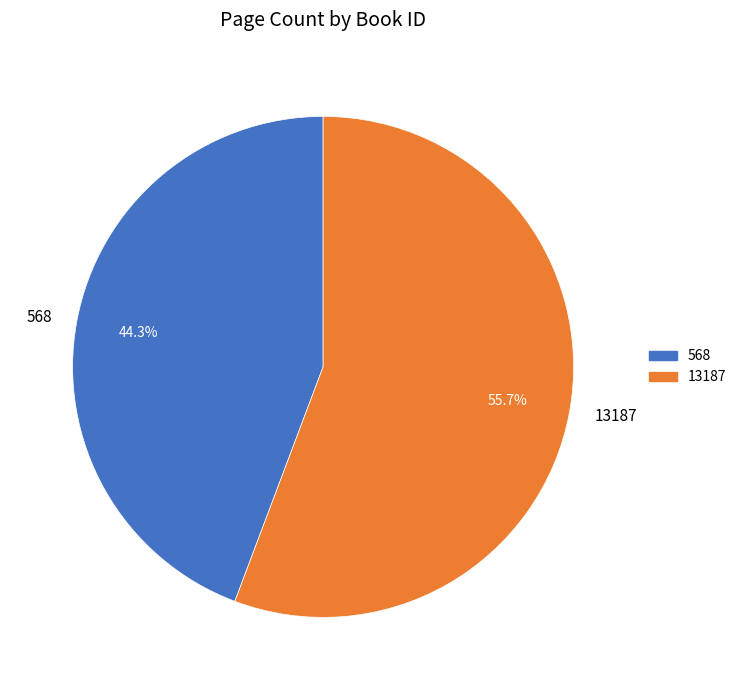

What is the smallest slice in the pie chart?

568